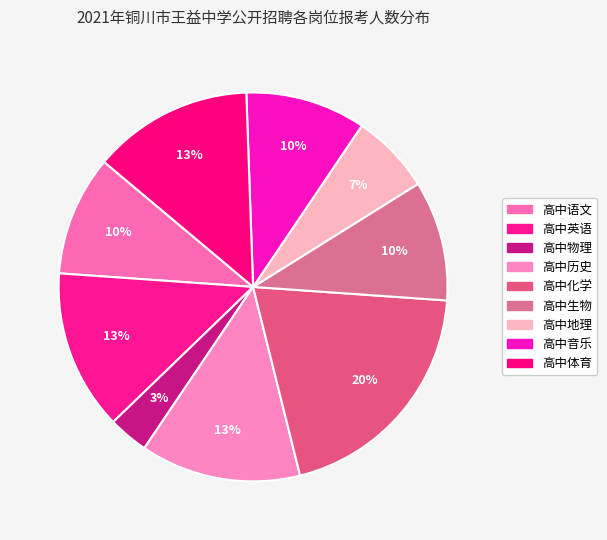

How many segments does this pie chart have?

9